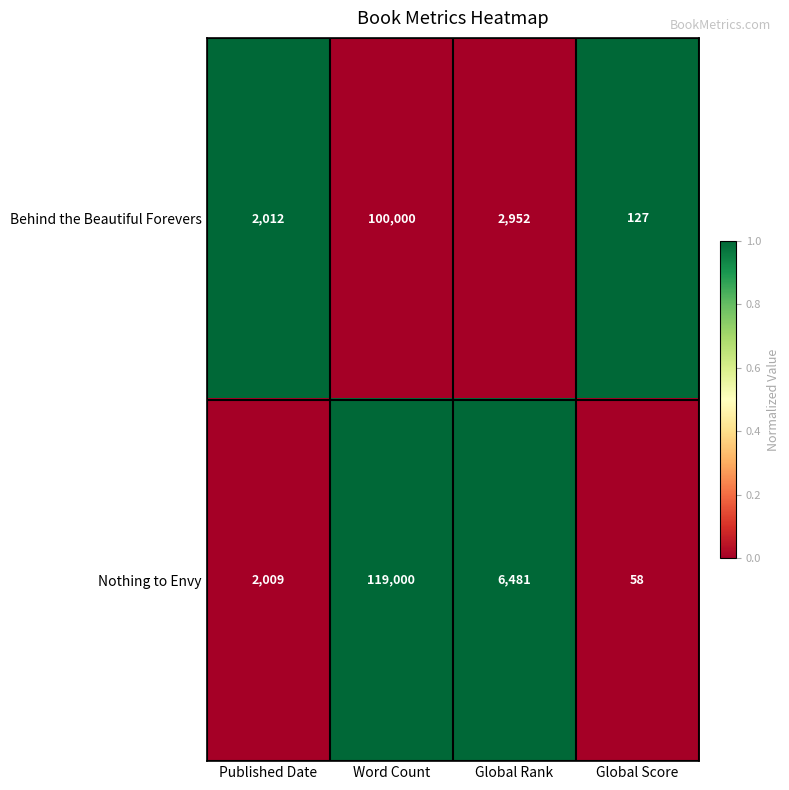

What is the total value across all series at Global Rank?

9433